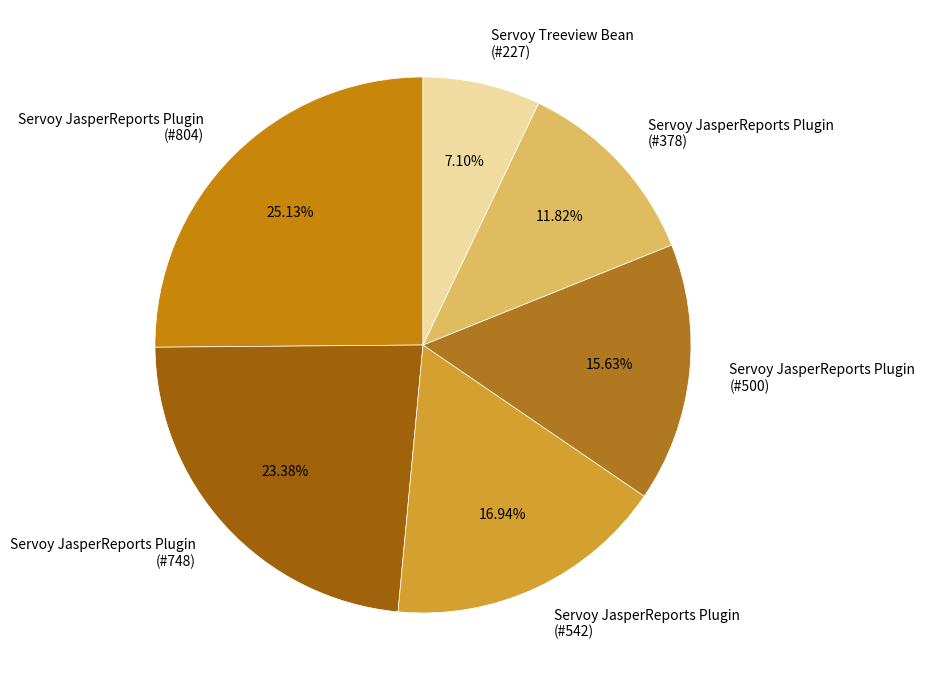

Rank the categories by value from lowest to highest.

Servoy Treeview Bean (#227), Servoy JasperReports Plugin (#378), Servoy JasperReports Plugin (#500), Servoy JasperReports Plugin (#542), Servoy JasperReports Plugin (#748), Servoy JasperReports Plugin (#804)